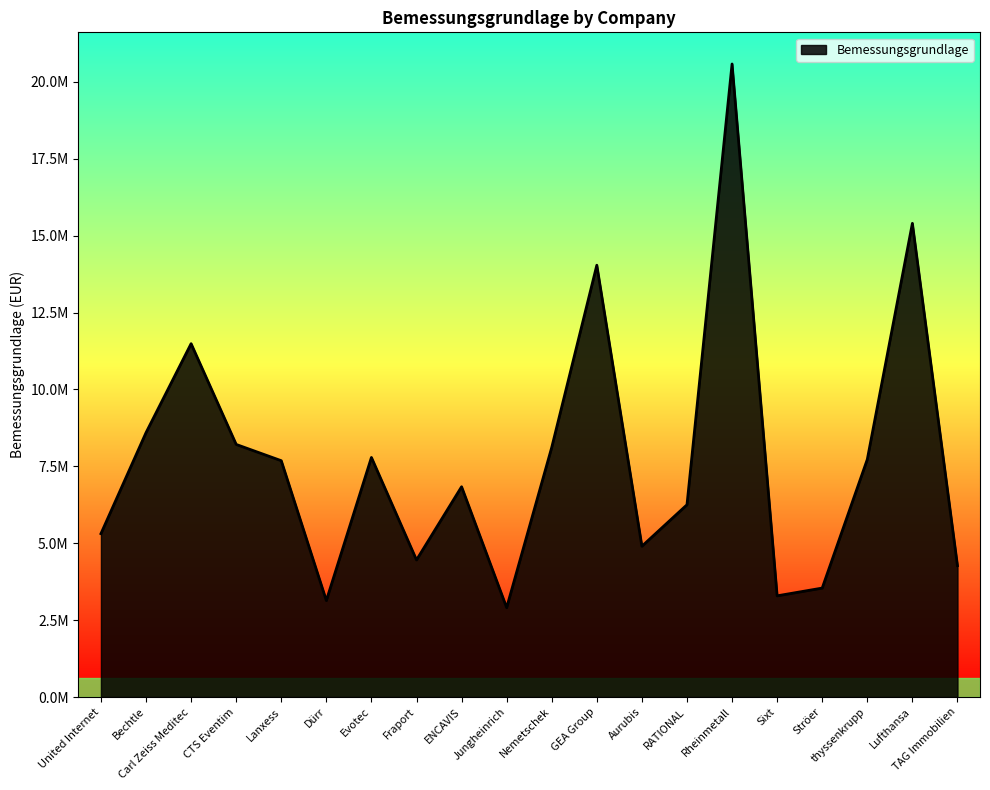

Does the chart display data point markers on the line(s)?

No